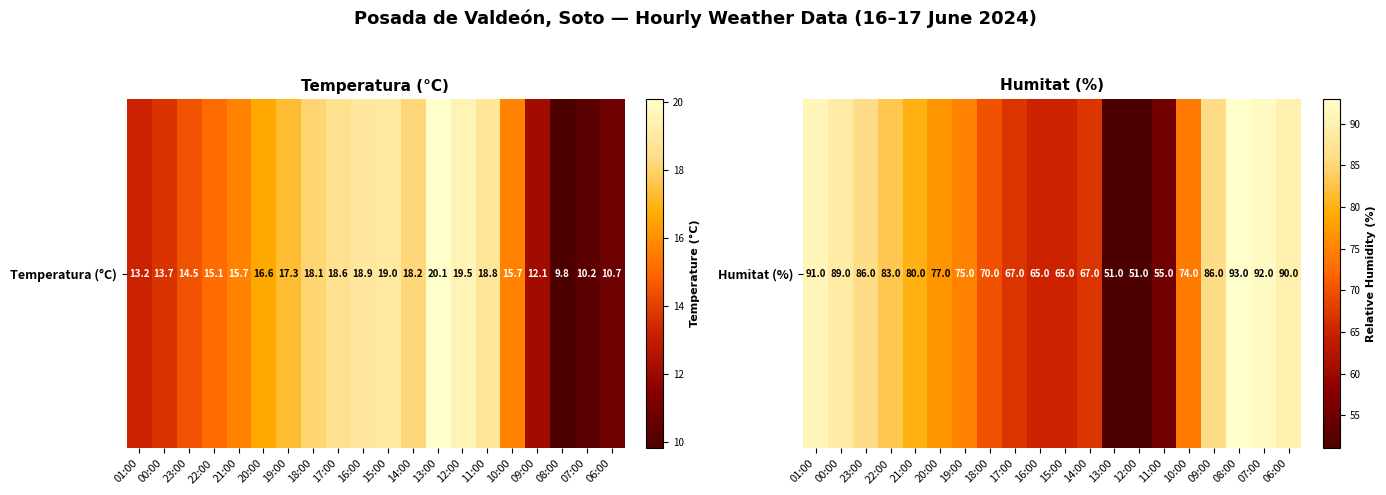

List the labels in order of value, largest first.

08:00, 07:00, 01:00, 06:00, 00:00, 23:00, 09:00, 22:00, 21:00, 20:00, 19:00, 10:00, 18:00, 17:00, 14:00, 16:00, 15:00, 11:00, 13:00, 12:00